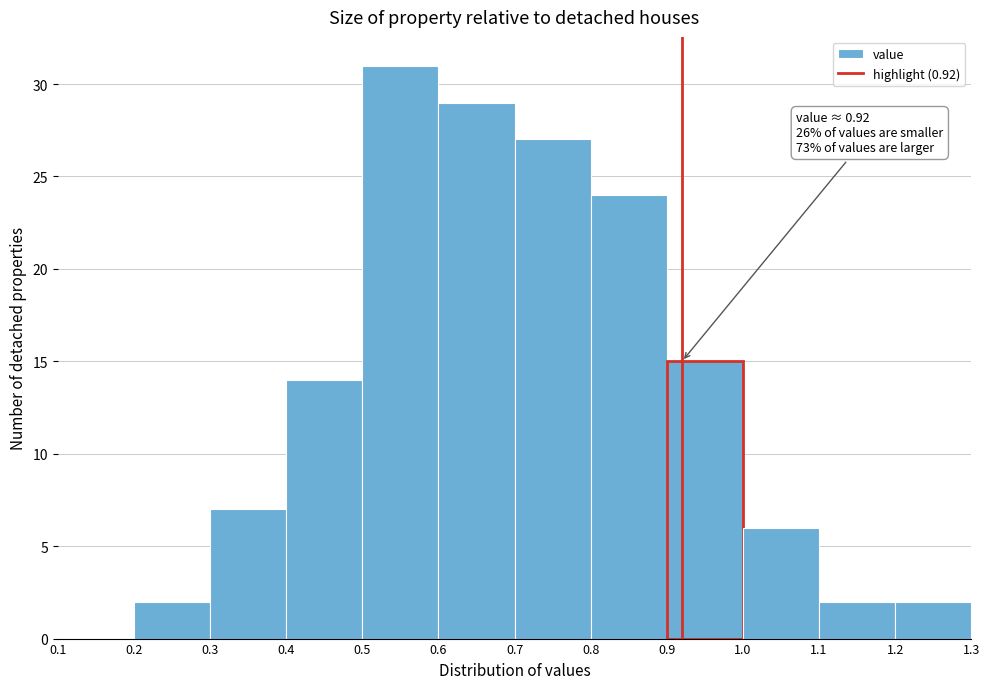

Which range on the x-axis has the tallest bar?

0.5 to 0.6